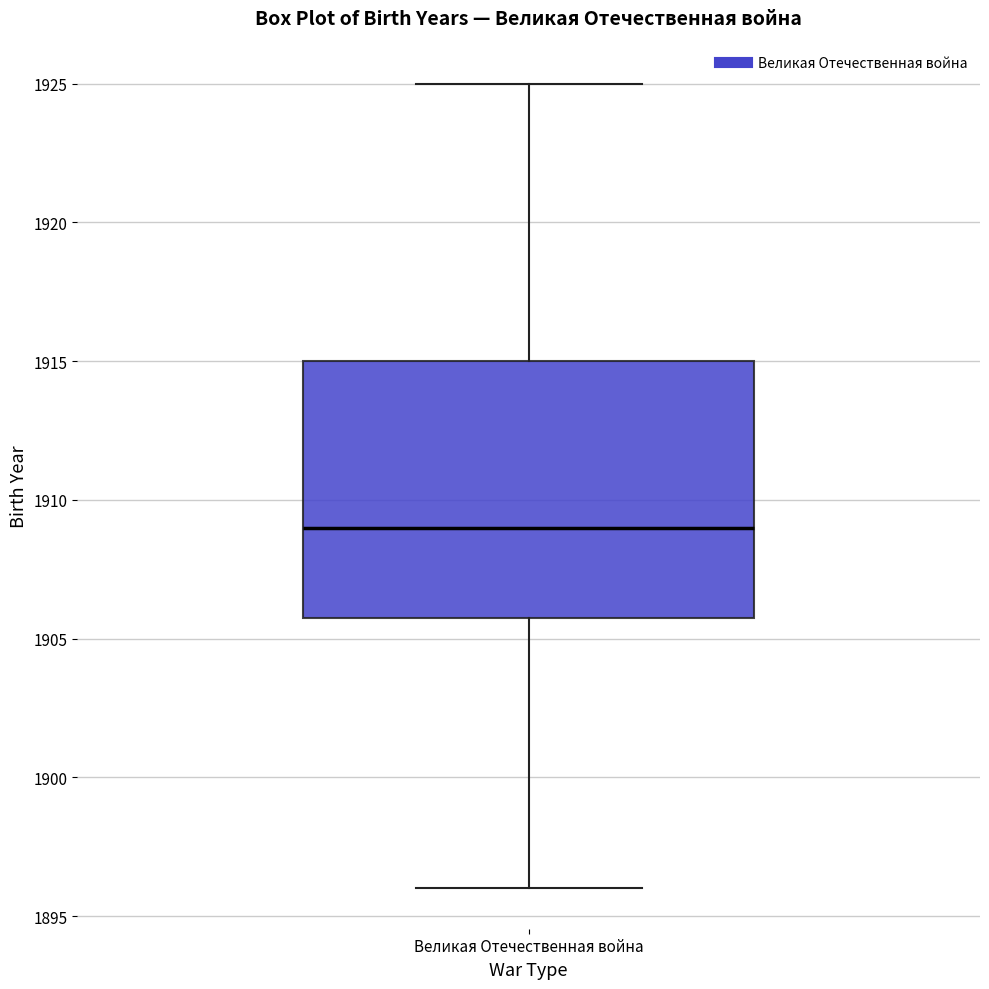

Where does the median line of the box for Великая Отечественная война sit on the y-axis? The values are not printed on the chart, so give them approximately, as read against the axis.

1909